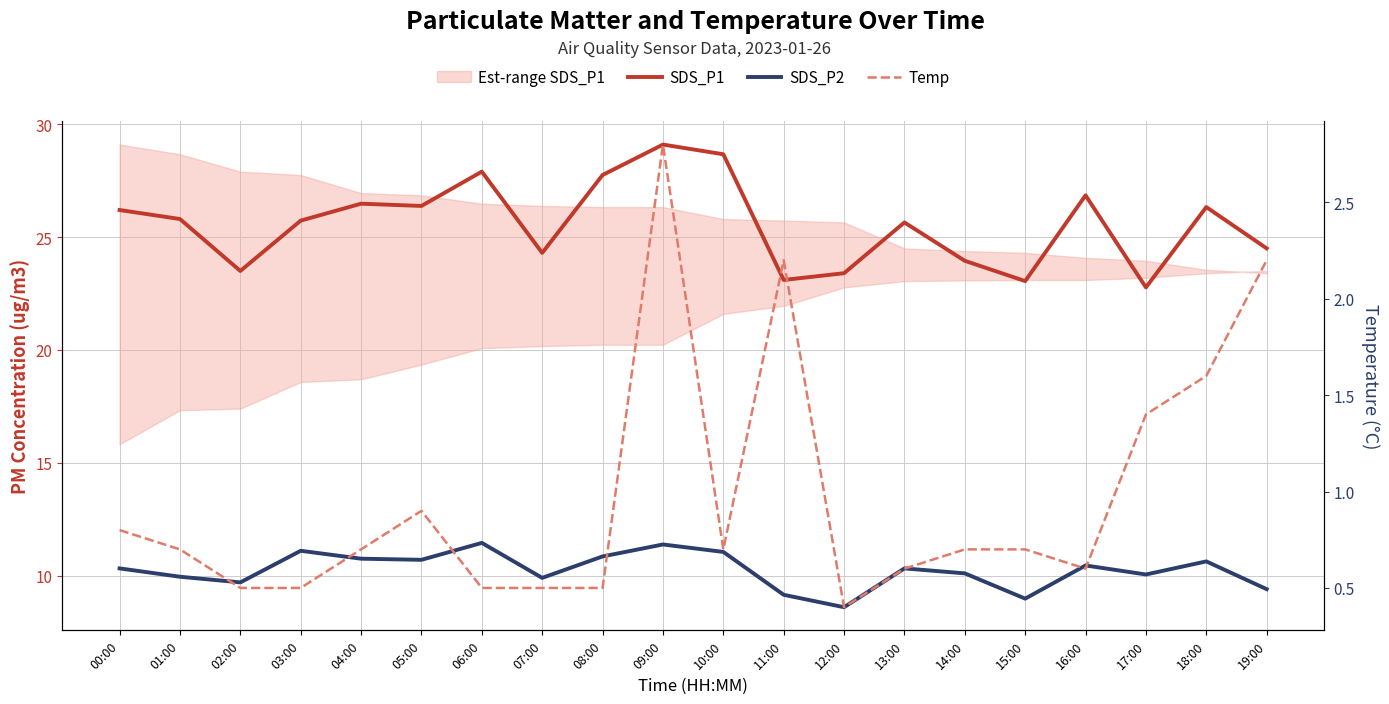

What is the approximate value of SDS_P1 at 06:00?

27.9